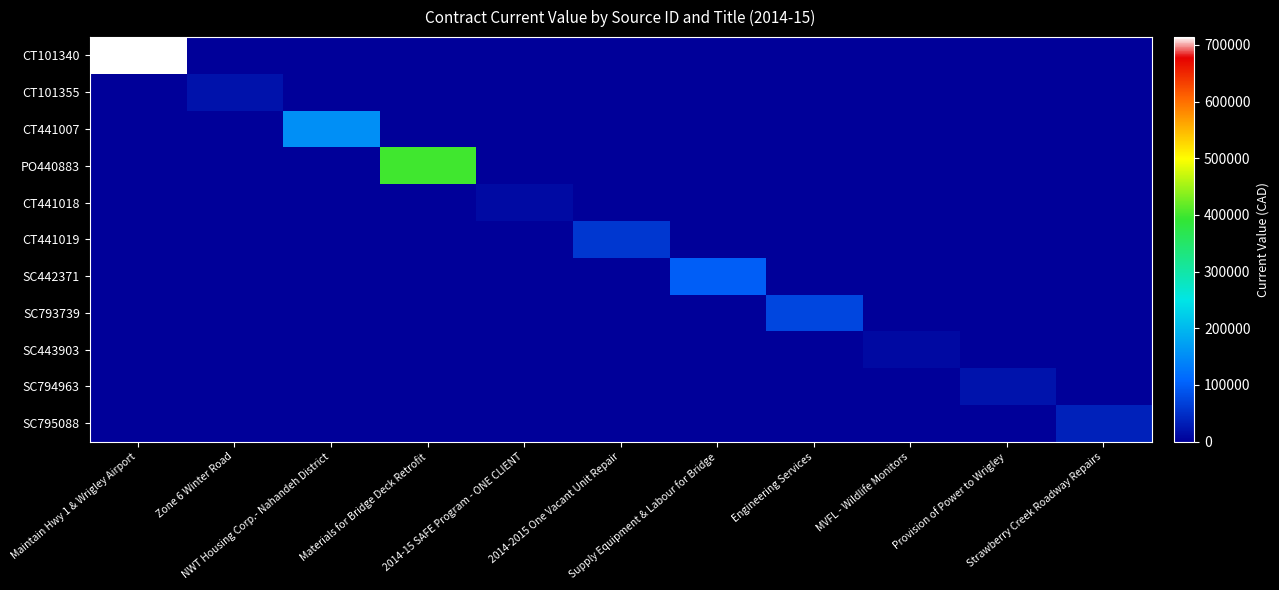

Between 2014-2015 One Vacant Unit Repair and MVFL - Wildlife Monitors, which series saw the biggest shift?

CT441019